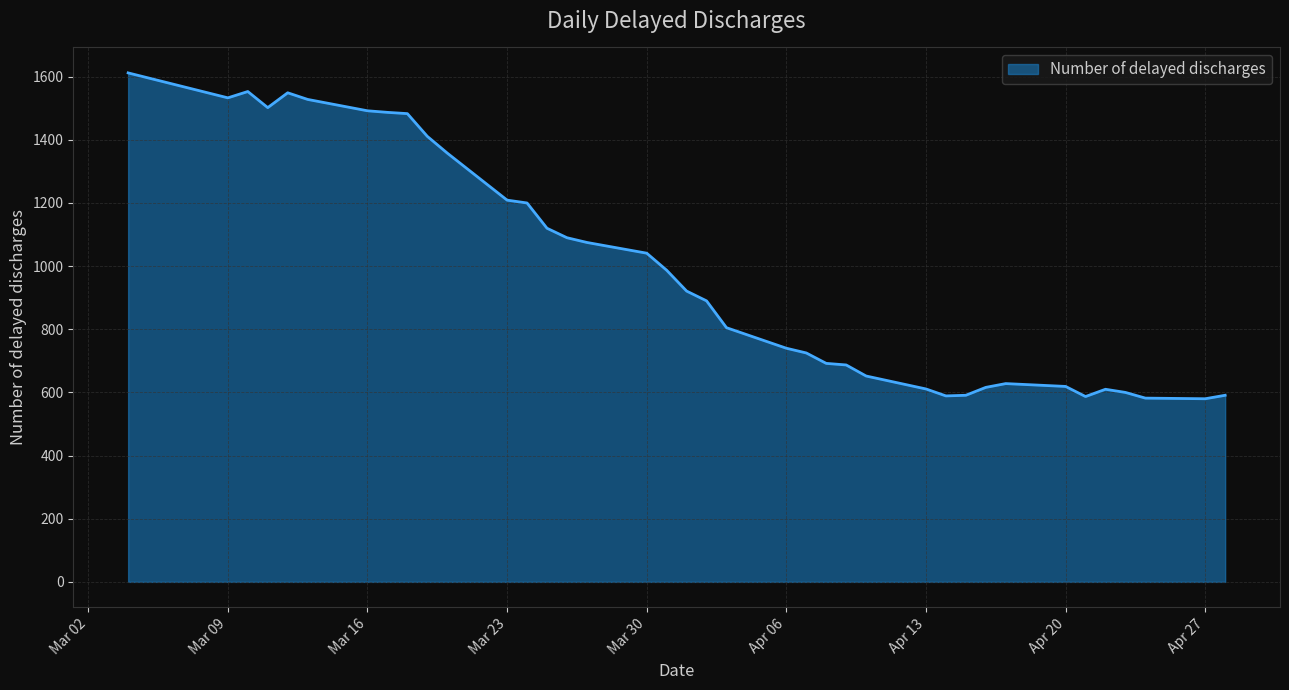

What is the sum of all values?

37546